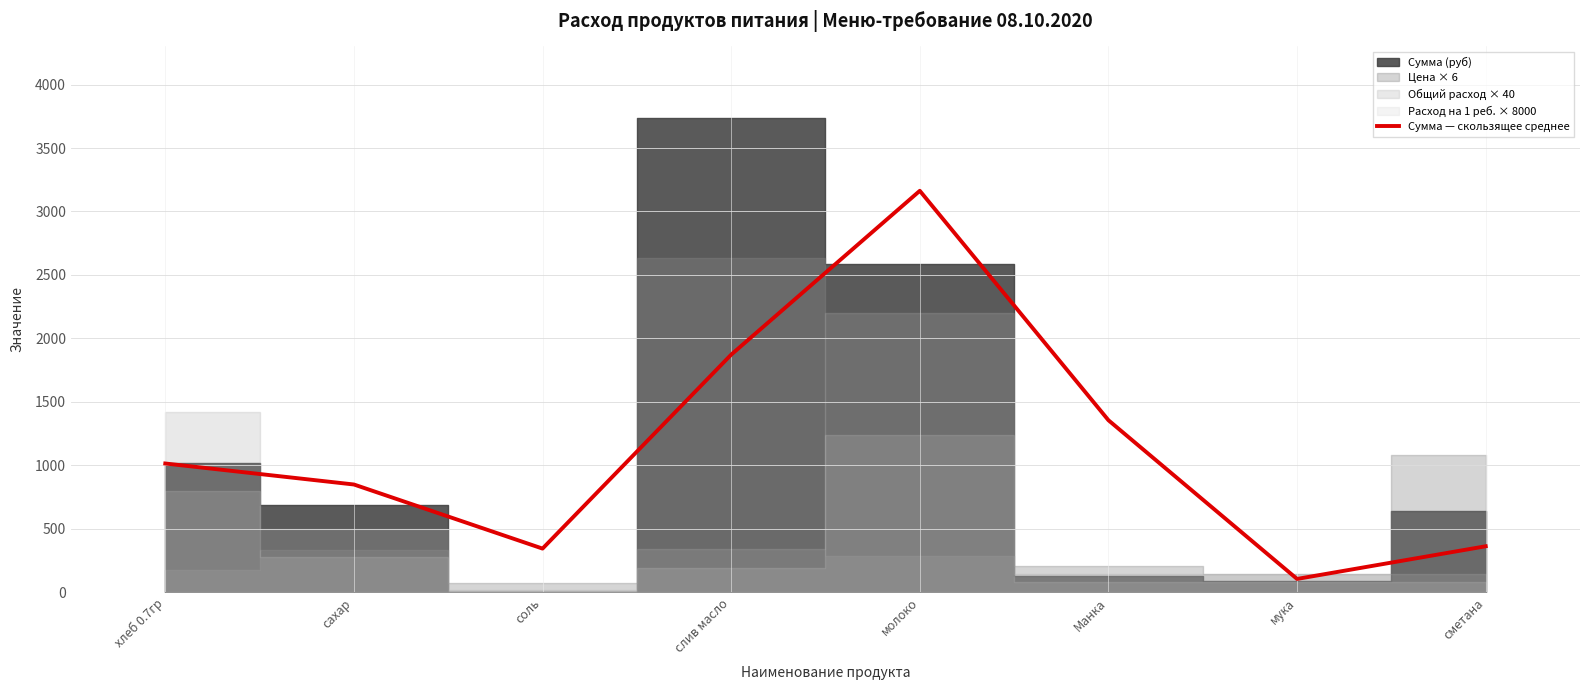

The Сумма — скользящее среднее series shows 167.0 at соль. True or false?

False